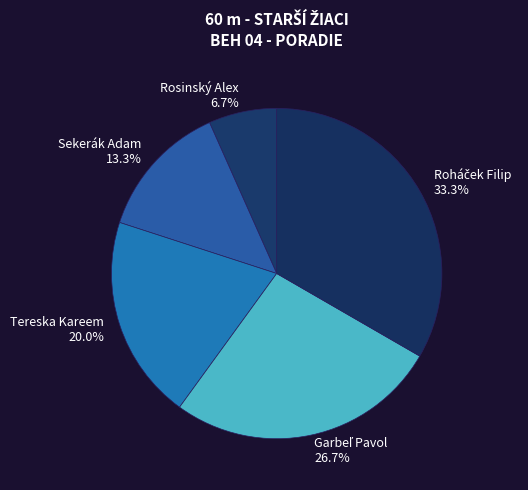

What percentage is the Rosinský Alex slice, to the nearest percent?

7%